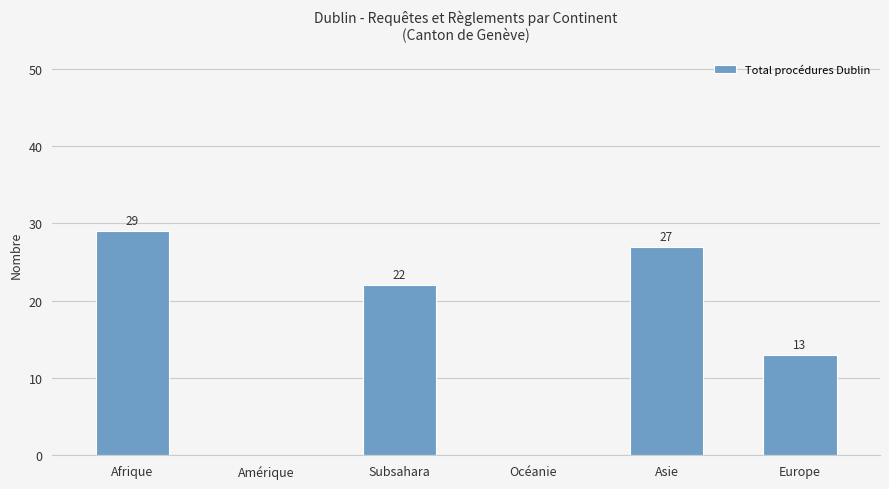

The value at Europe is 21. True or false?

False